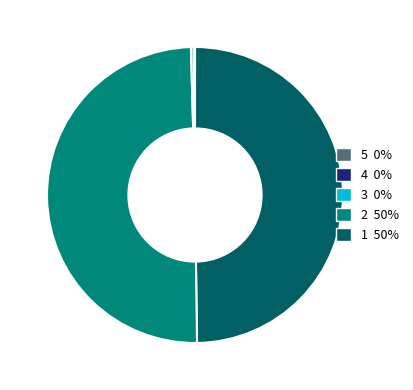

Rank the categories by value from highest to lowest.

Common stock, shares issued, Common stock, shares outstanding, Convertible Preferred stock designated, Convertible Preferred stock issued, Convertible Preferred stock outstanding